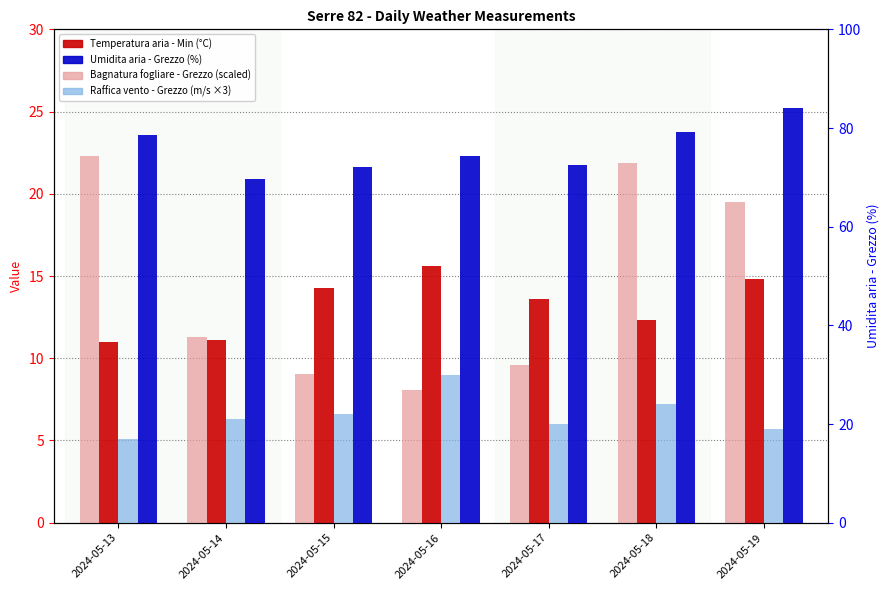

Between 2024-05-14 and 2024-05-16, which series saw the biggest shift?

Umidita aria - Grezzo (%)